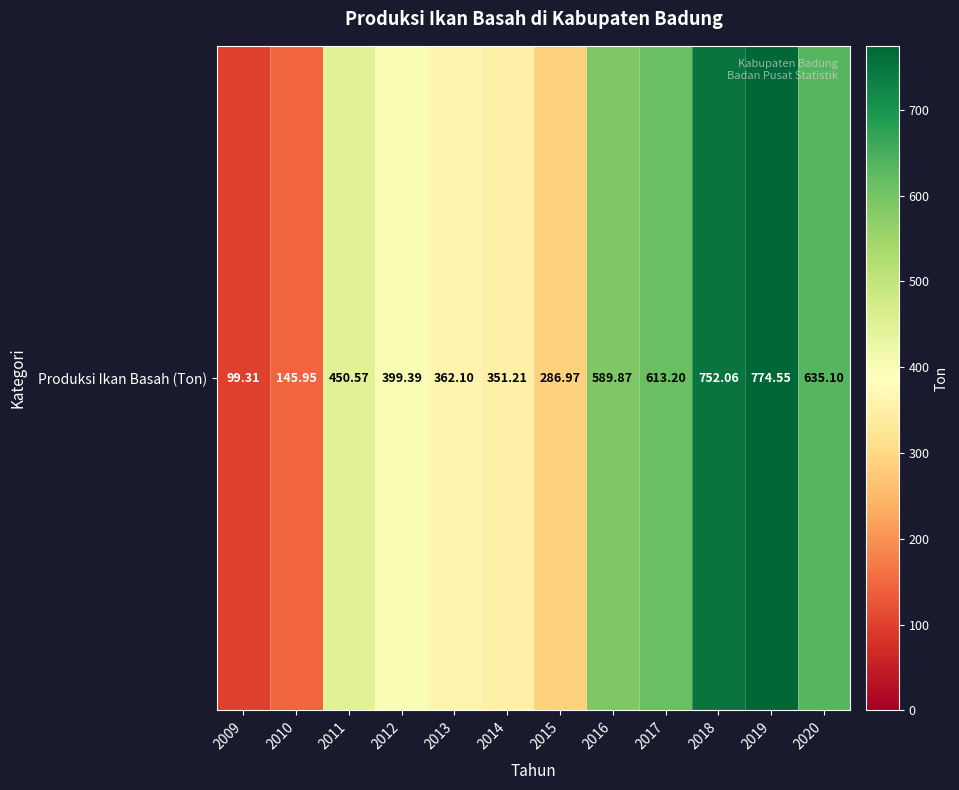

Is it true that the value at 2016 is 1011.8?

False